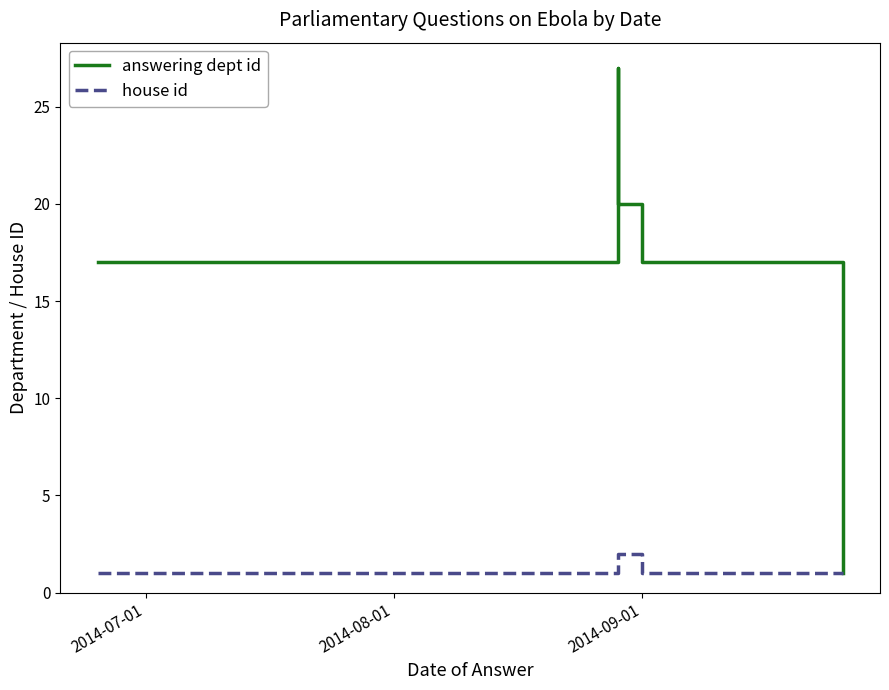

What is the average value of the answering dept id series?

17